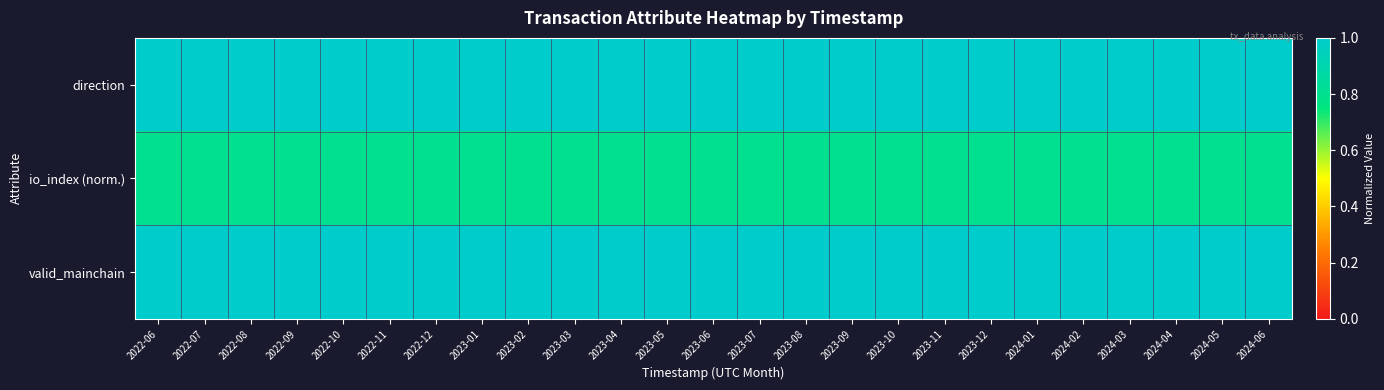

At how many categories does at least one series exceed 0?

25